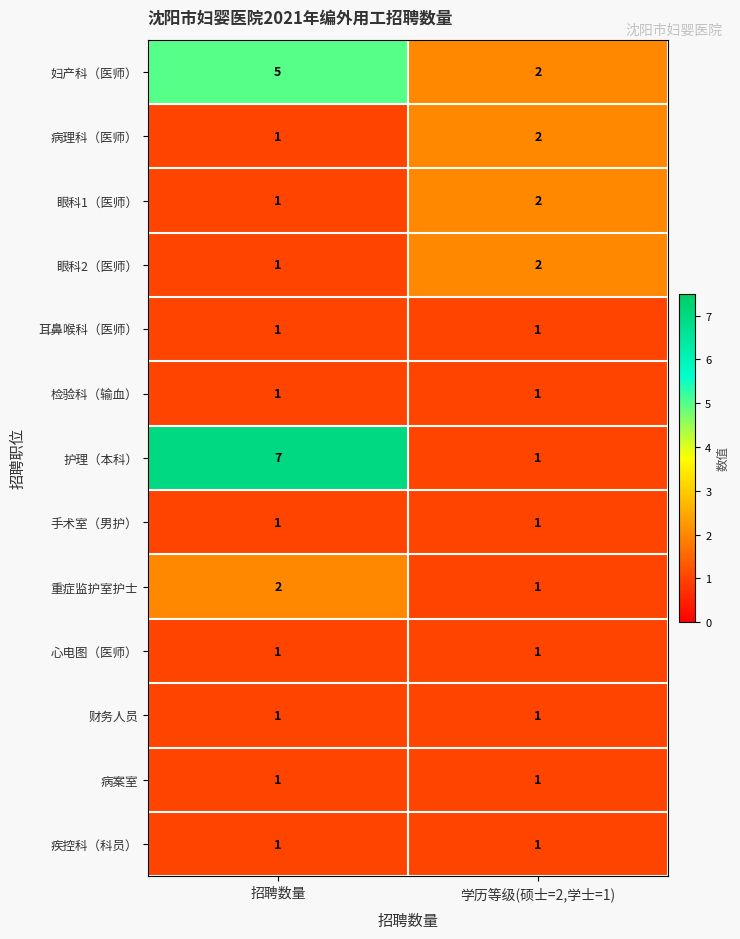

Which series changed the most between 招聘数量 and 学历等级(硕士=2,学士=1)?

护理（本科）